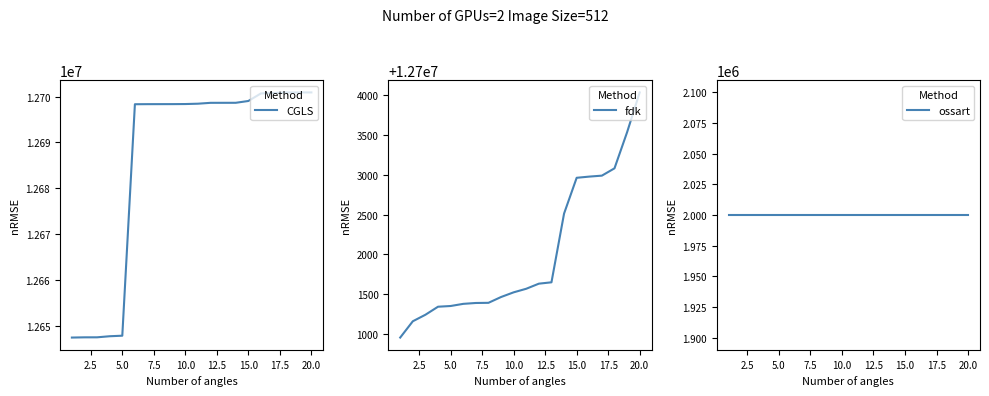

Reading left to right, what are all the values shown in this chart?

CGLS: 12647396	12647445	12647449	12647683	12647801	12698333	12698349	12698354	12698358	12698375	12698449	12698639	12698643	12698647	12699041	12700691	12700776	12700908	12700910	12700911
fdk: 12700954	12701159	12701241	12701342	12701351	12701378	12701389	12701391	12701464	12701523	12701568	12701632	12701649	12702514	12702964	12702979	12702991	12703083	12703537	12704038
ossart: 2000000	2000000	2000000	2000000	2000000	2000000	2000000	2000000	2000000	2000000	2000000	2000000	2000000	2000000	2000000	2000000	2000000	2000000	2000000	2000000